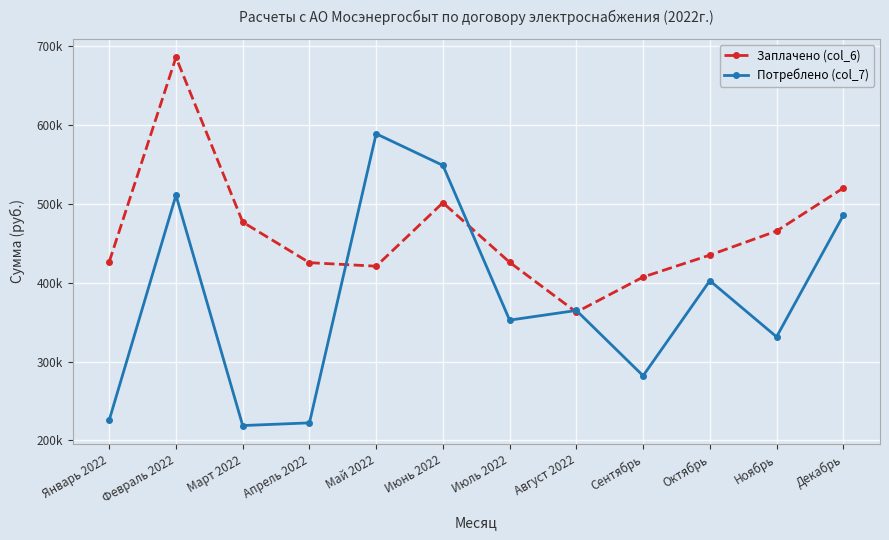

Rank the series by their maximum value, from lowest to highest.

Потреблено (col_7), Заплачено (col_6)